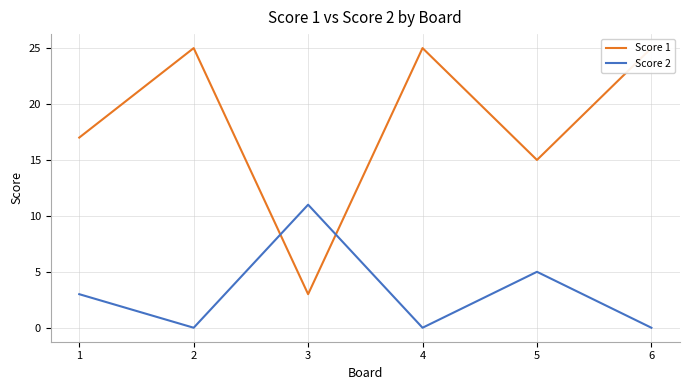

How many interior local peaks does the Score 2 series have?

2